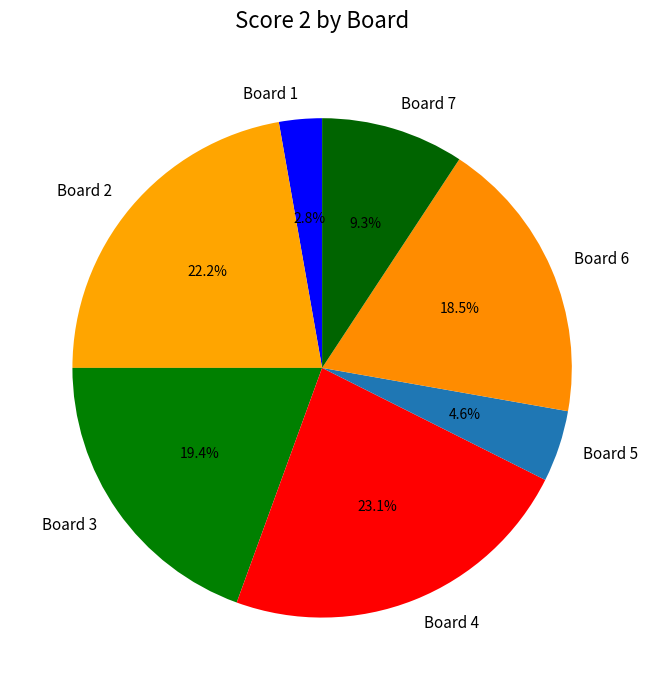

To the nearest percent, what portion does Board 7 represent?

9%